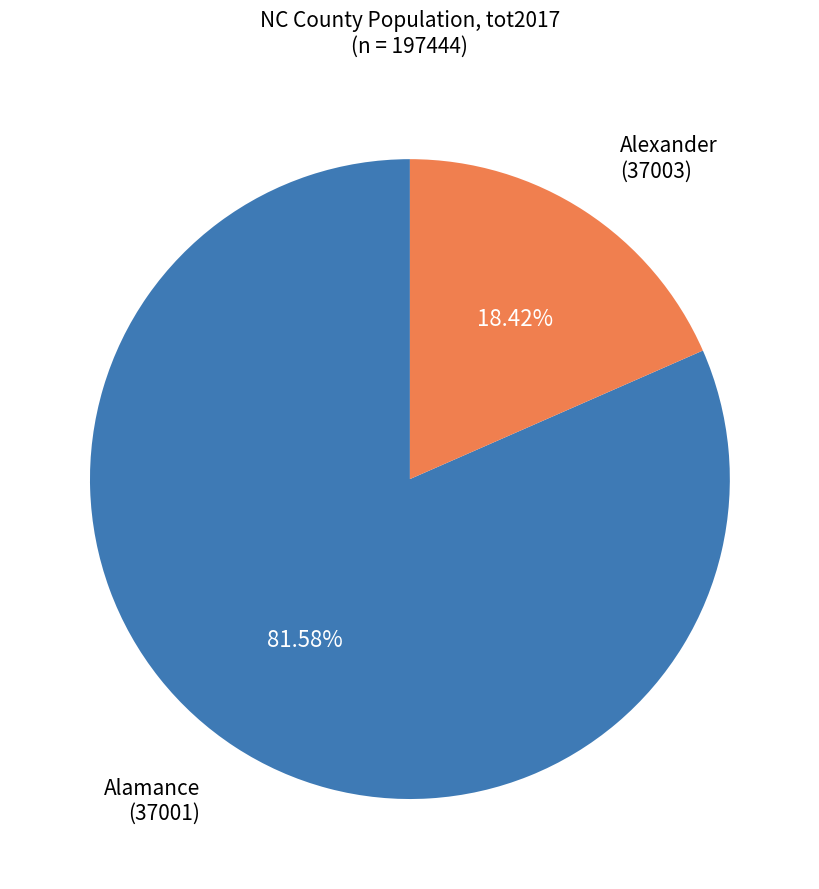

Is there a majority slice in this chart?

Yes